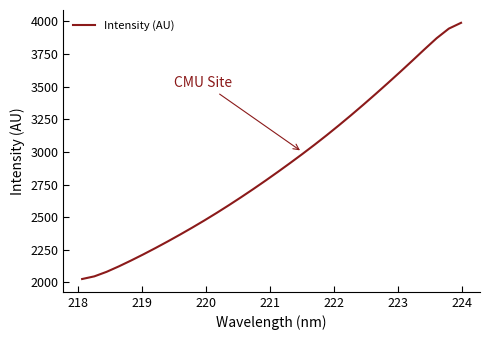

Is this an area chart (filled region under the line)?

No